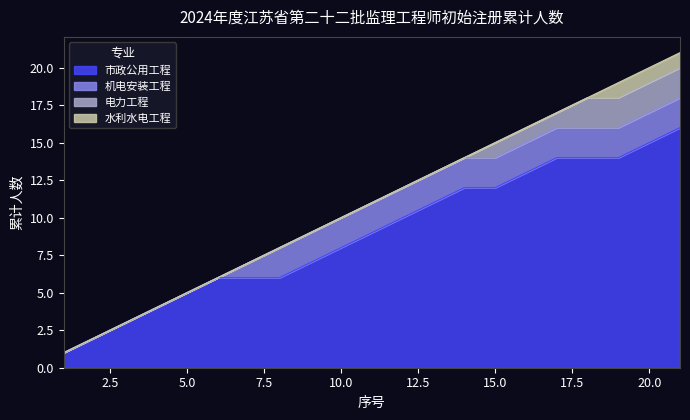

What is the minimum value shown in the chart?

1